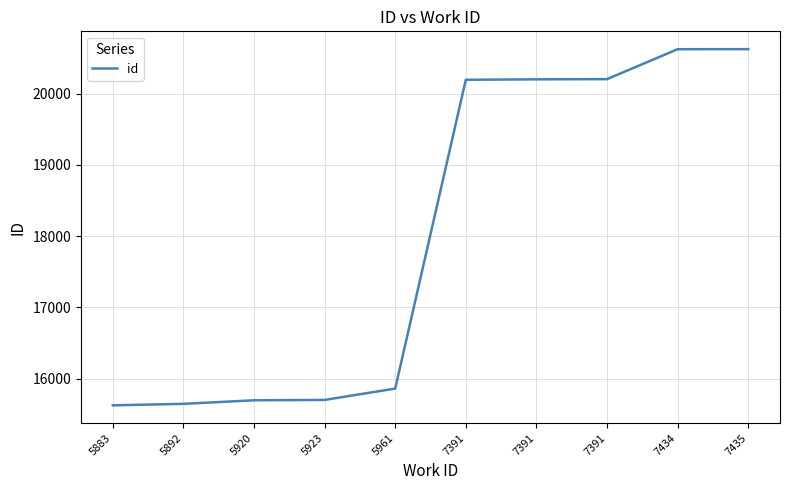

How many lines are shown in the chart?

1